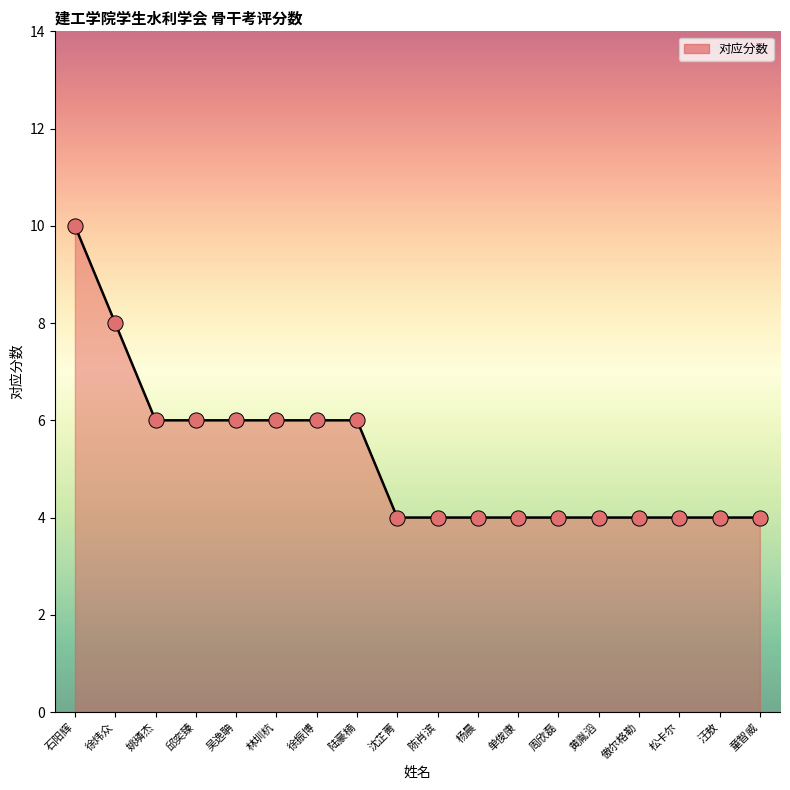

Approximately how many times larger is the value at 松卡尔 compared to 黄胤滔?

1.0